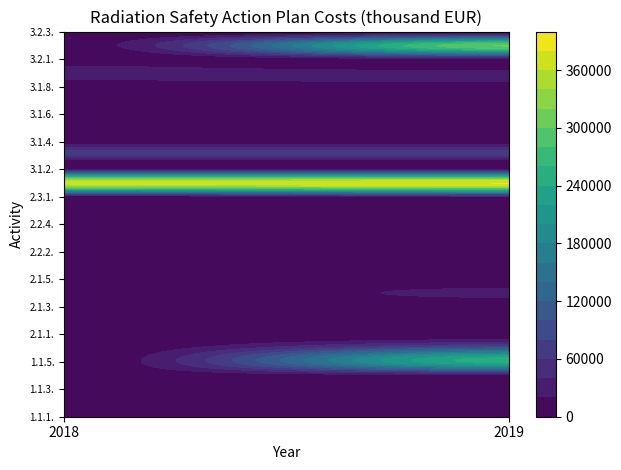

What is the total value across all series at 1?

1240344